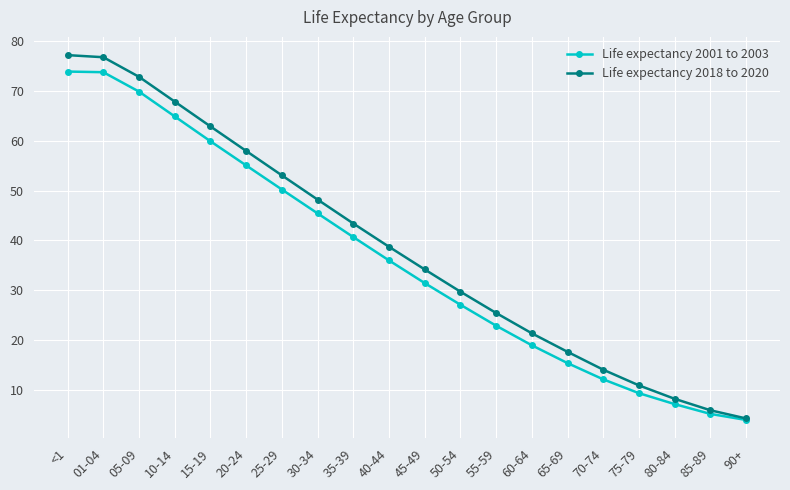

What is the total value across all series at 65-69?

33.1